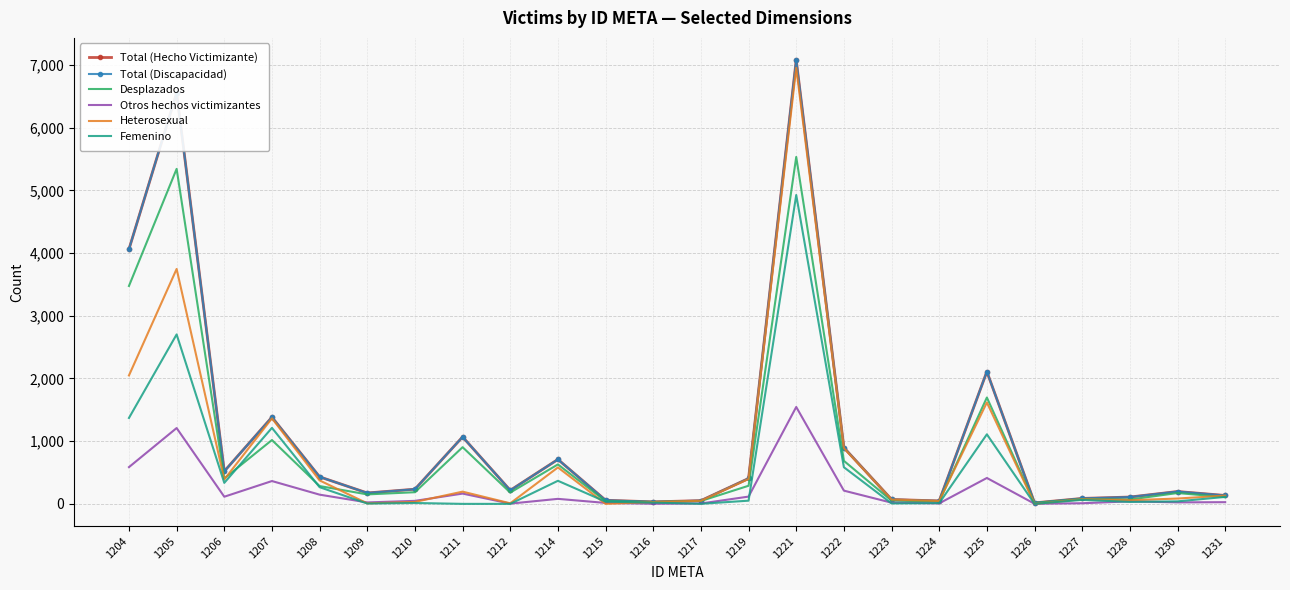

What is the total value across all series at 1204?

15601